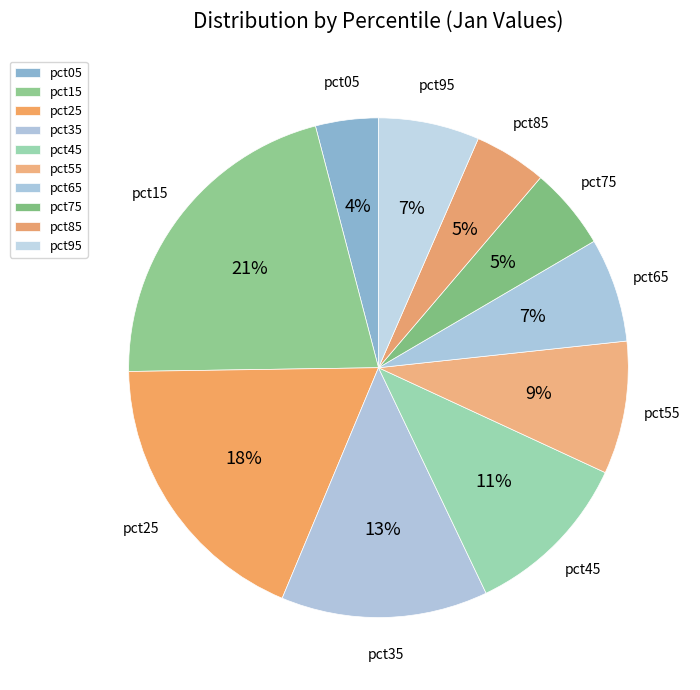

Count the number of slices in the pie.

10